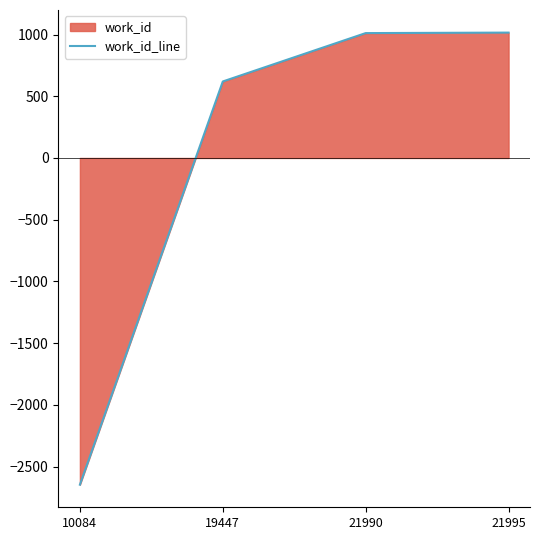

What is the minimum value shown in the chart?

-2647.2